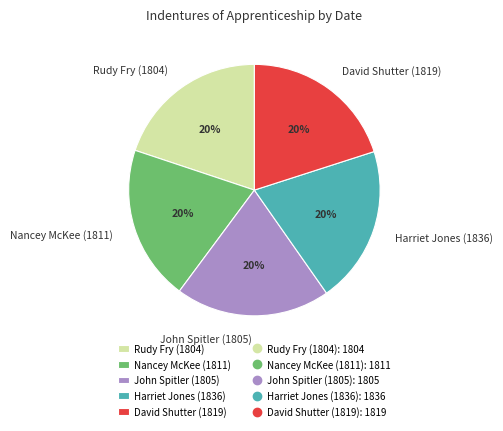

What is the ratio of the value at Nancey McKee (1811) to the value at Rudy Fry (1804)?

1.0